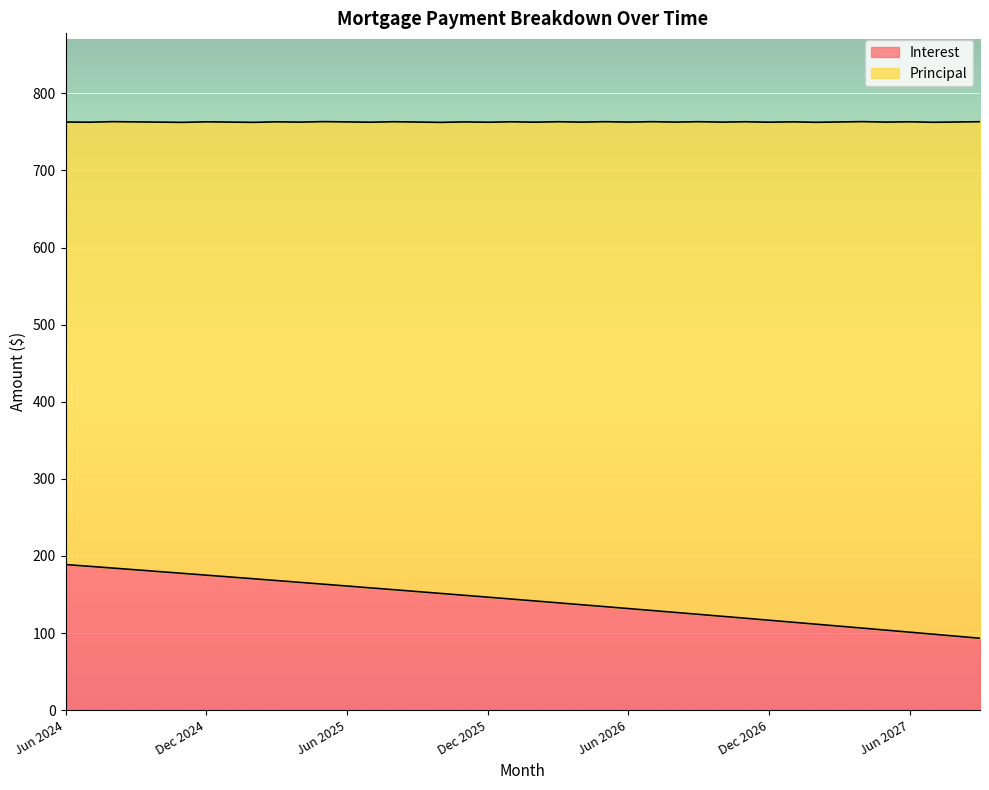

Approximately how many times larger is the value at Jan 2027 compared to Oct 2024?

0.6